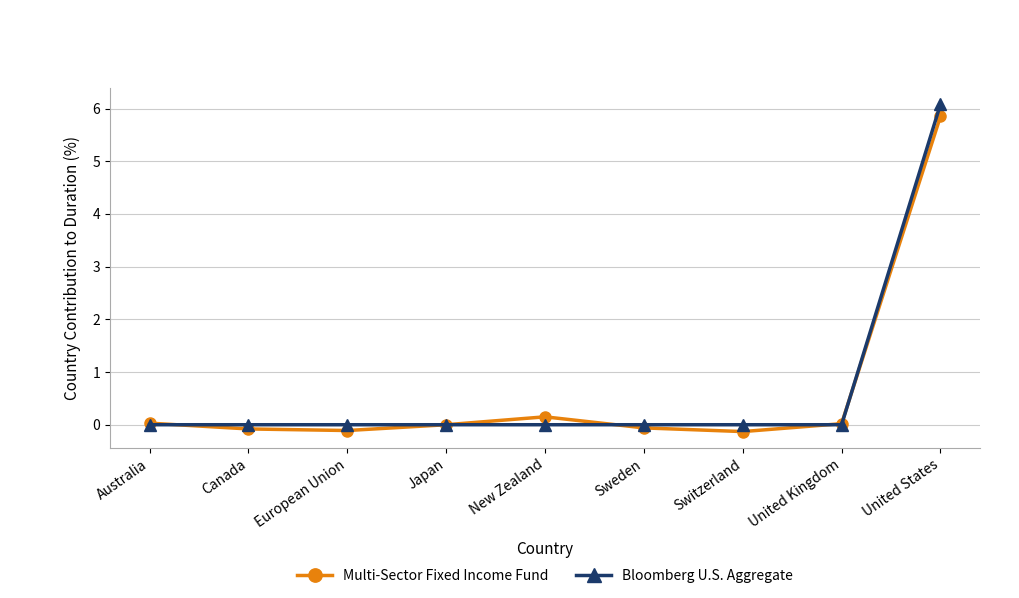

Does the chart display data point markers on the line(s)?

Yes